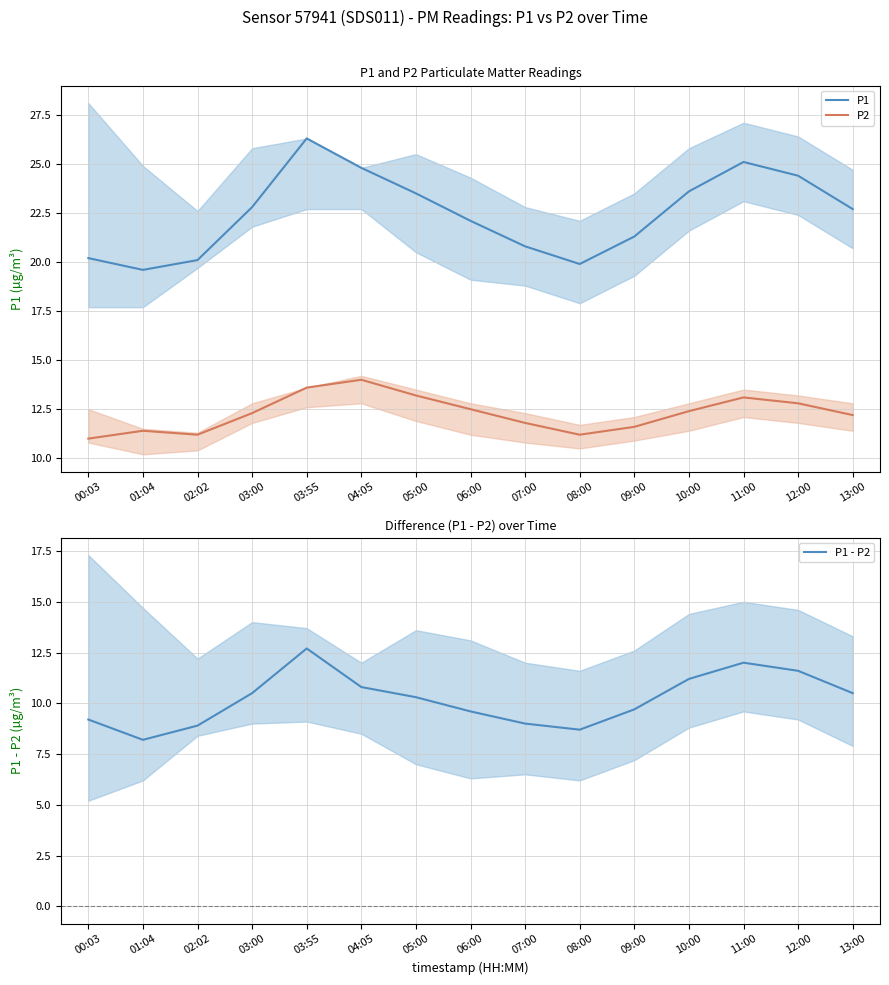

Is it true that P2 equals 18.0 at 06:00?

False